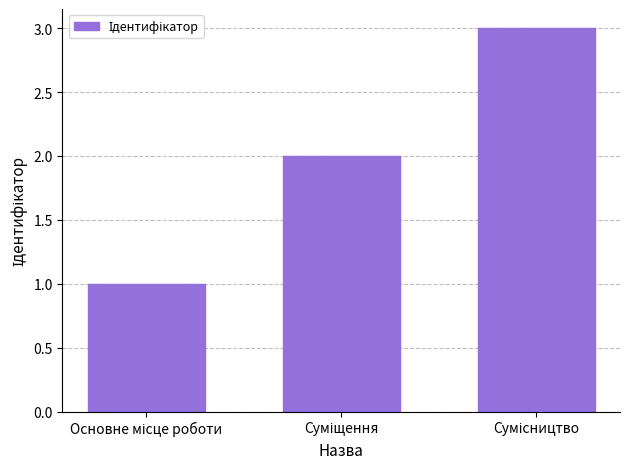

What is the greatest value displayed?

3